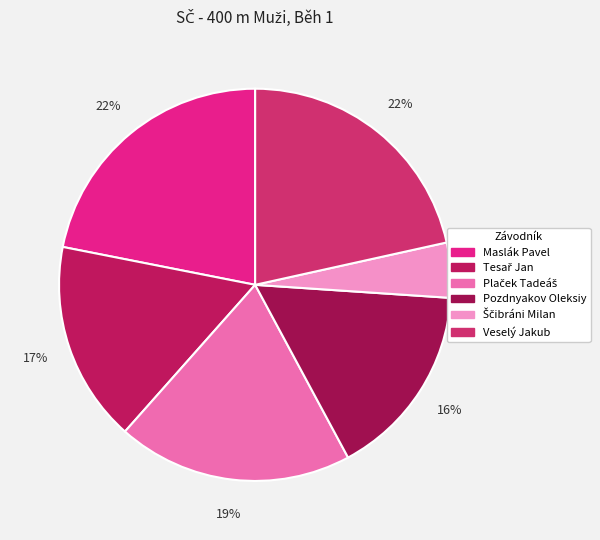

How many slices are in this pie chart?

6